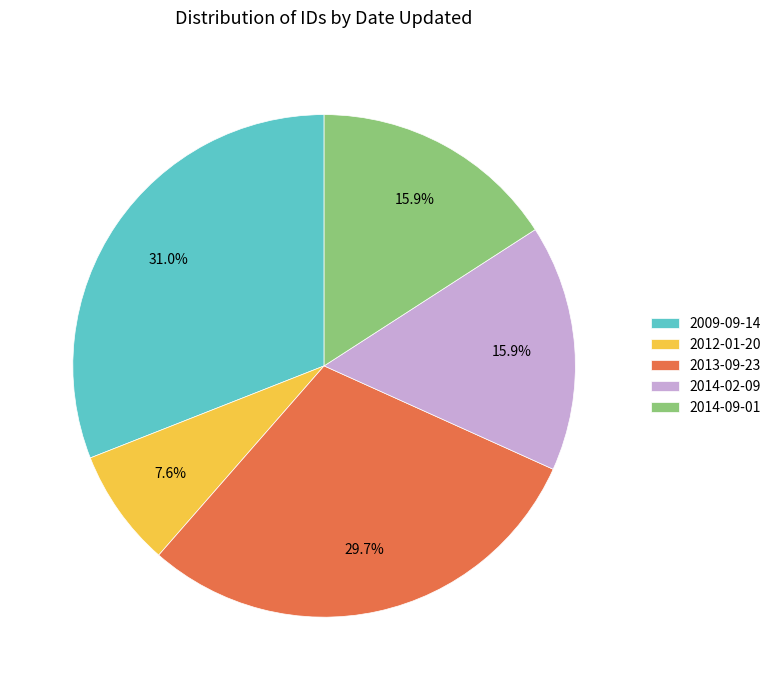

Which has a higher value, 2014-02-09 or 2013-09-23?

2013-09-23